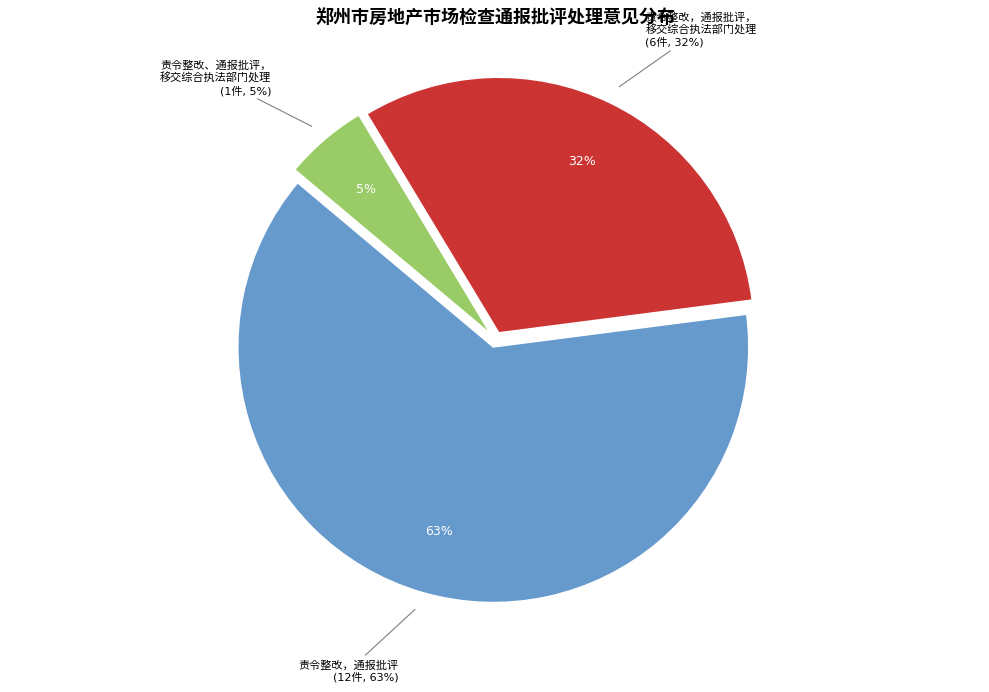

Which category has the smallest portion of the pie?

责令整改、通报批评，移交综合执法部门处理。